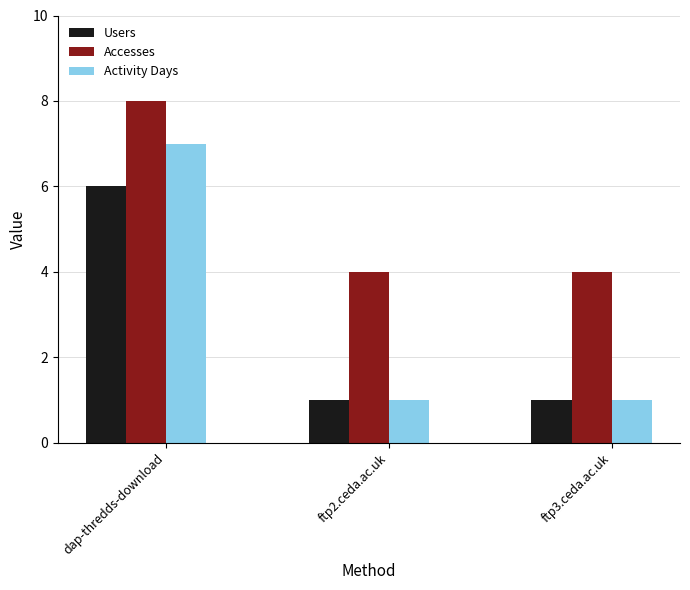

Which series changed the most between dap-thredds-download and ftp3.ceda.ac.uk?

Activity Days